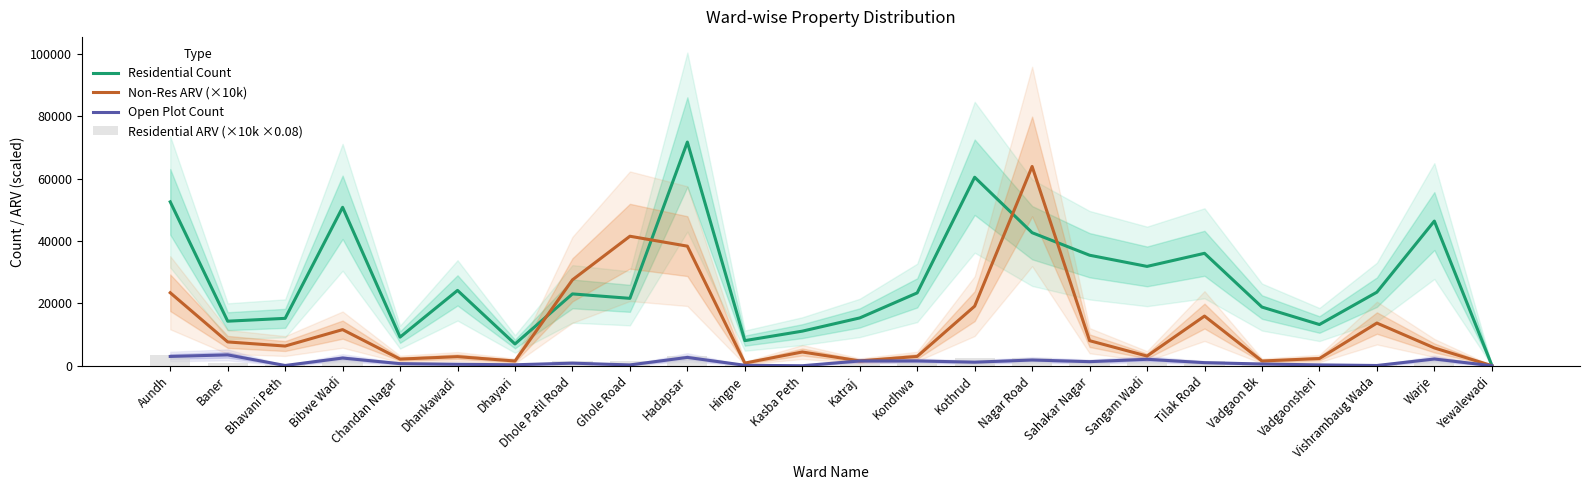

What position from the right is Vadgaonsheri?

4